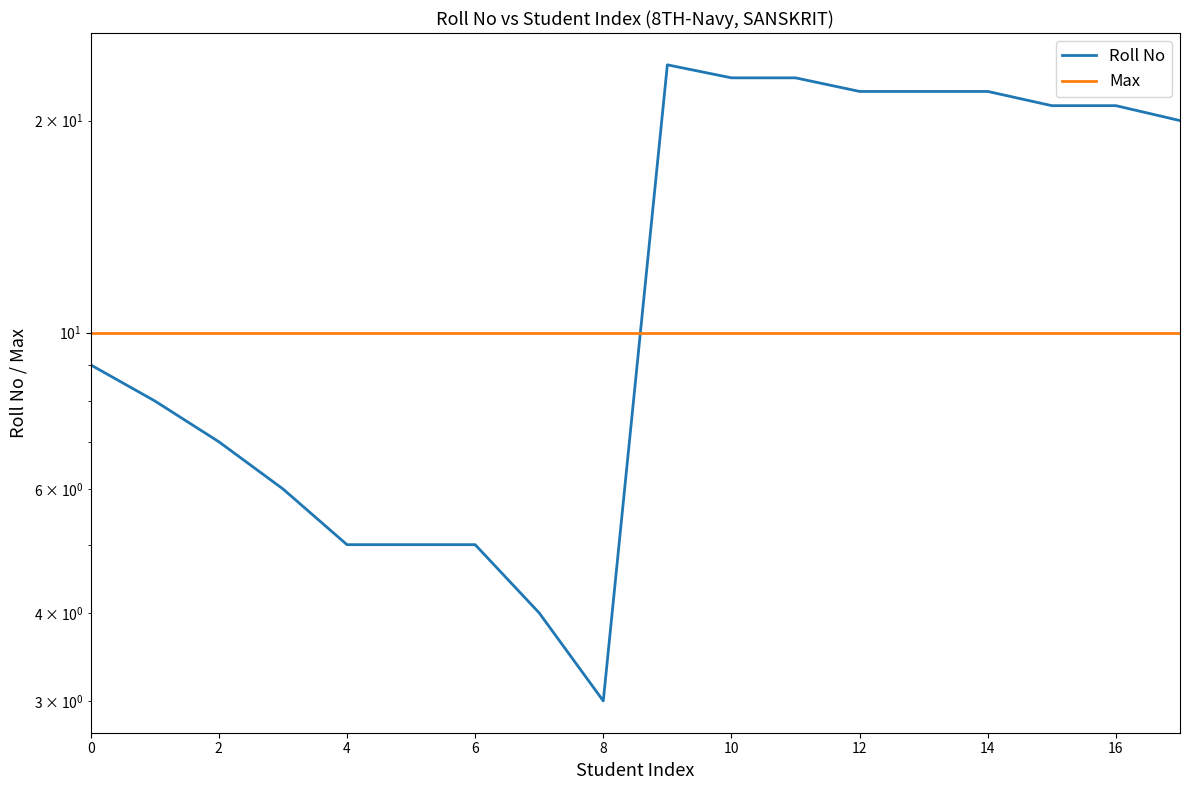

What is the minimum value for Roll No?

3